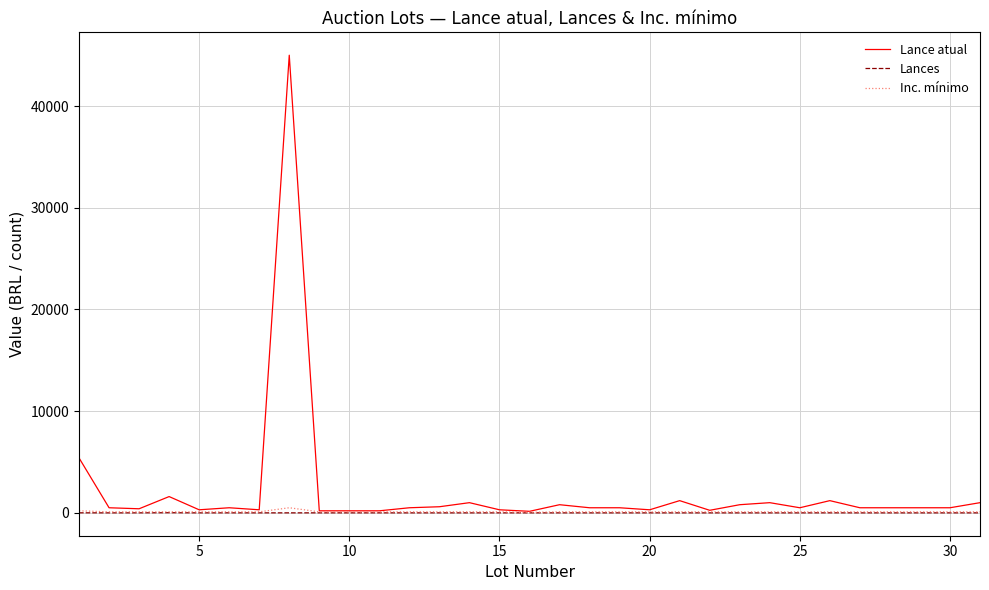

What is the maximum value for Lance atual?

45000